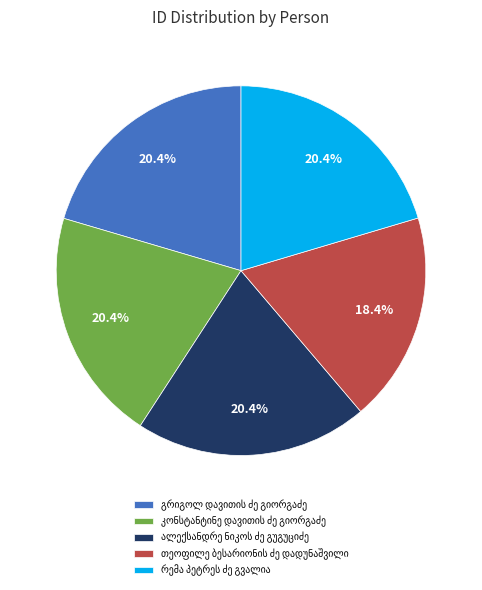

Is there a majority slice in this chart?

No